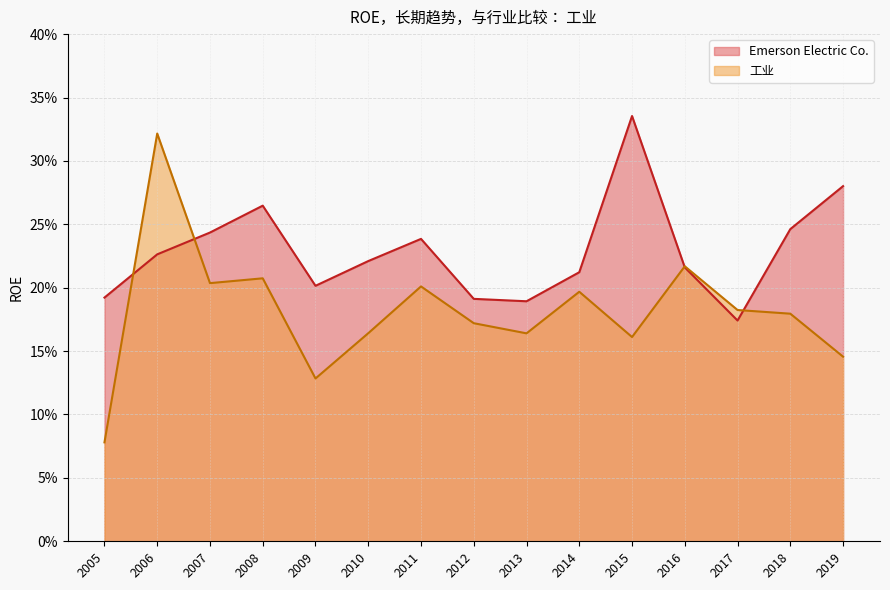

What is the difference between the 工业 values at 2009 and 2018?

0.1